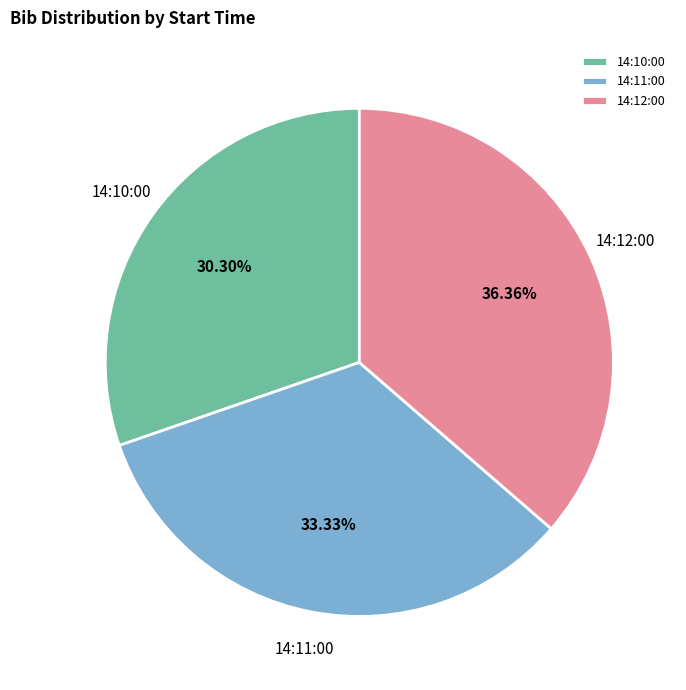

Which has a higher value, 14:11:00 or 14:12:00?

14:12:00